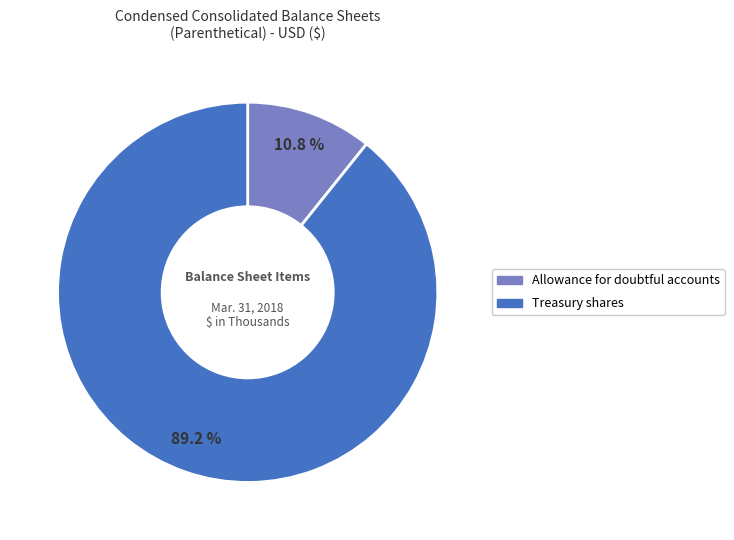

Does Treasury shares account for over 50% of the chart?

Yes